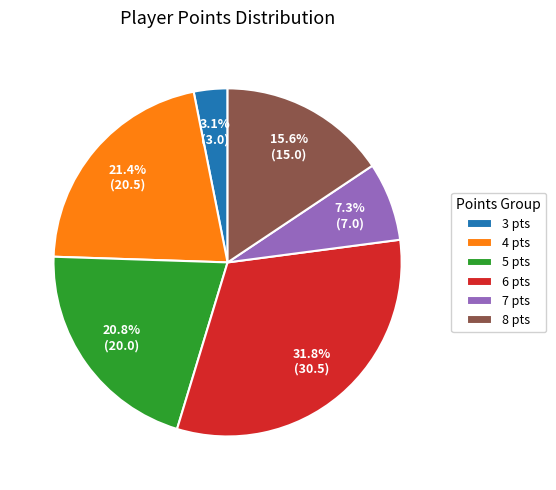

Rank the categories by value from lowest to highest.

3 pts, 7 pts, 8 pts, 5 pts, 4 pts, 6 pts